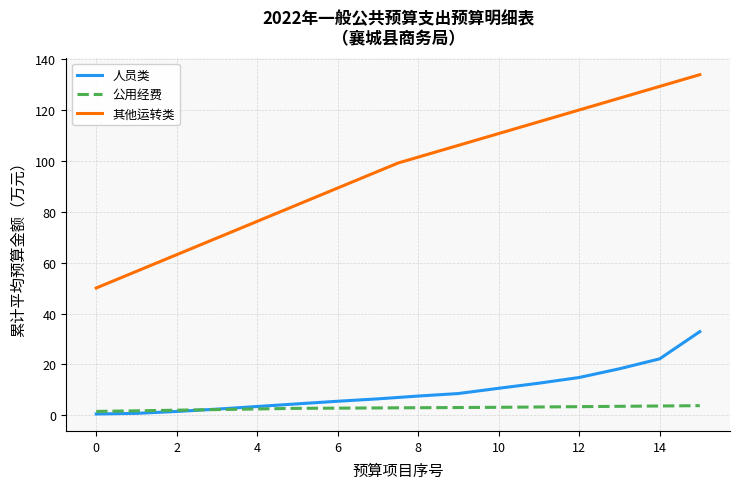

The 人员类 series shows 10.6 at 10. True or false?

True